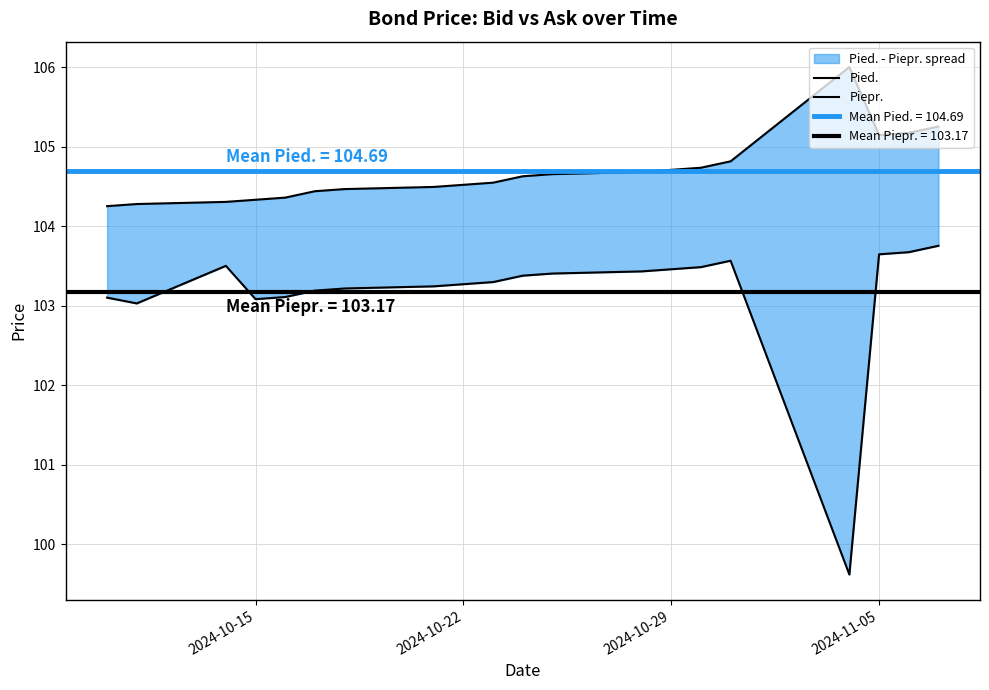

What is the sum of all Pied. values?

2093.8